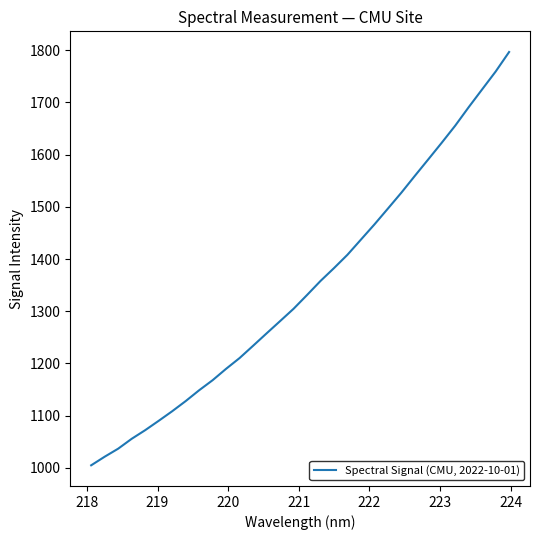

What is the smallest value displayed?

1004.8